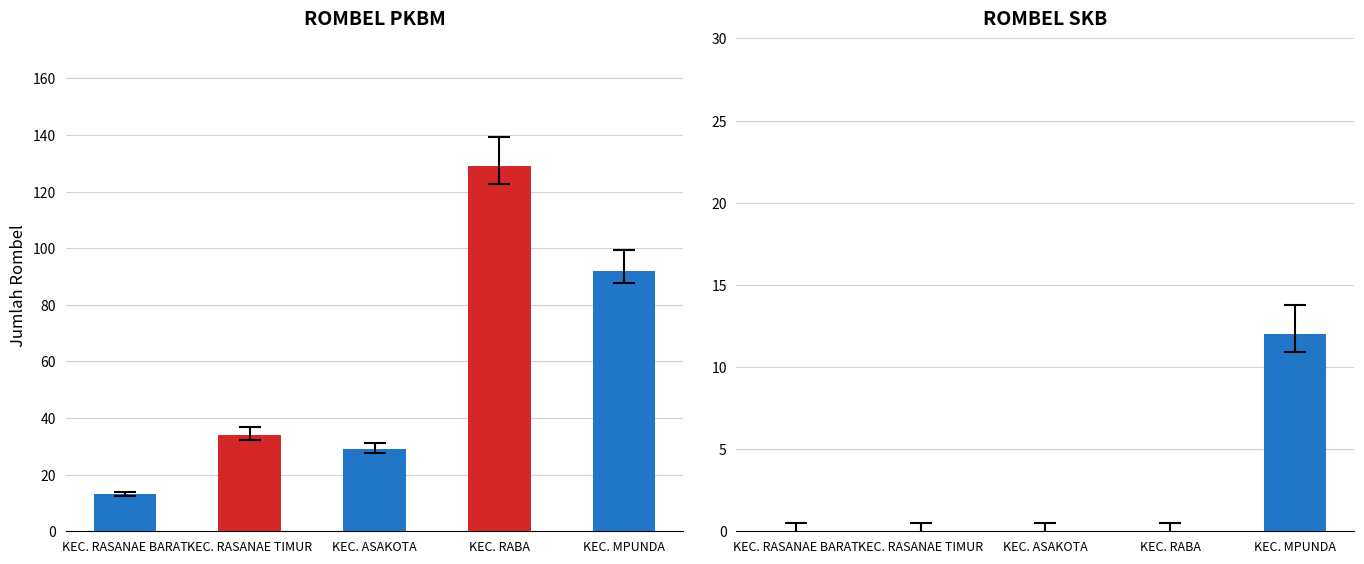

The value of ROMBEL PKBM at KEC. MPUNDA is 153. True or false?

False